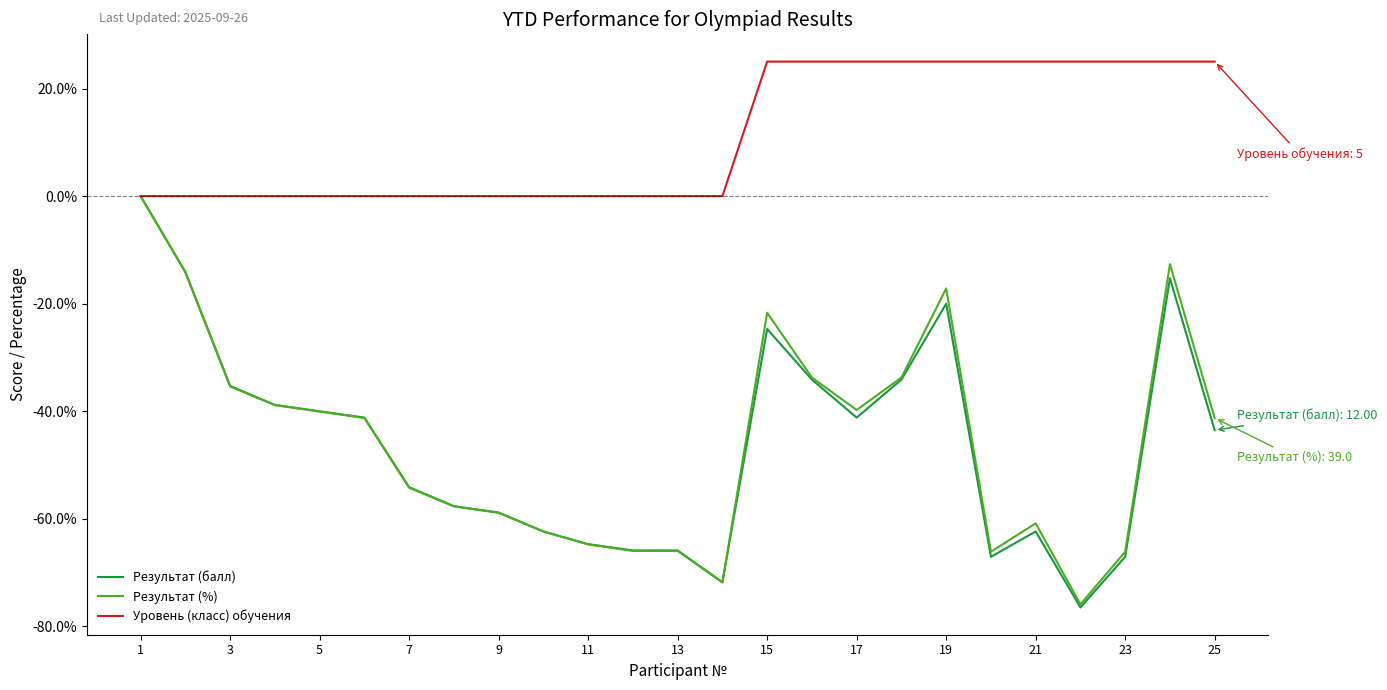

Count the Уровень (класс) обучения values in the range 0 to 25.

25